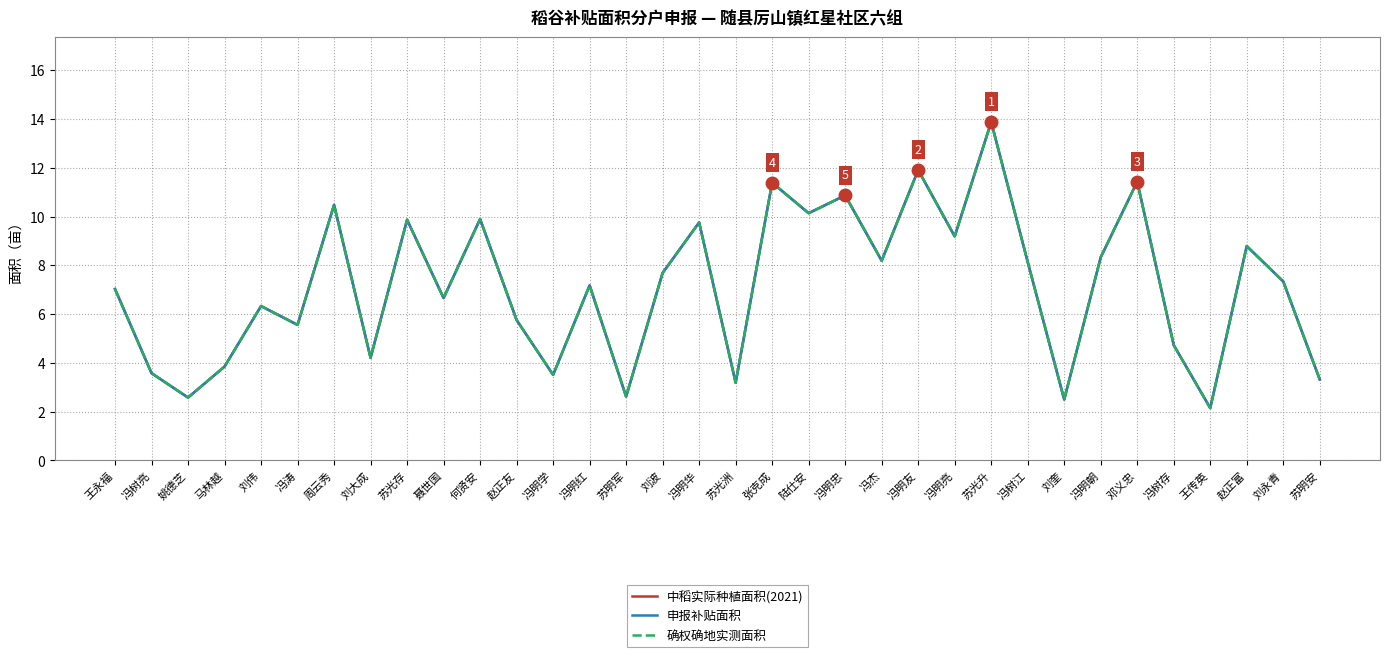

True or false: 申报补贴面积 and 确权确地实测面积 intersect in this chart.

False